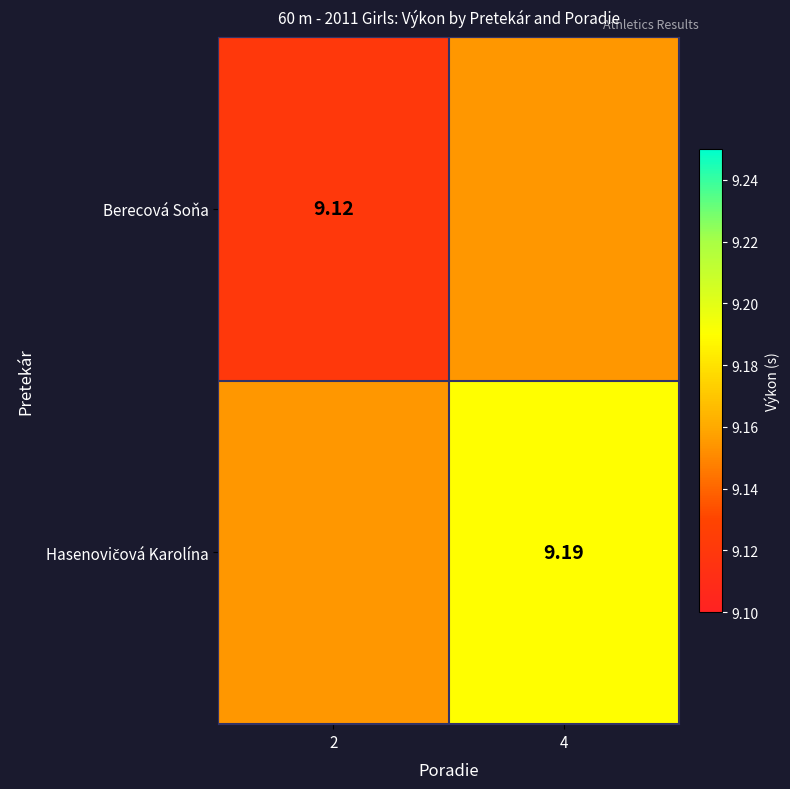

List the labels in order of Hasenovičová Karolína value, smallest first.

2, 4